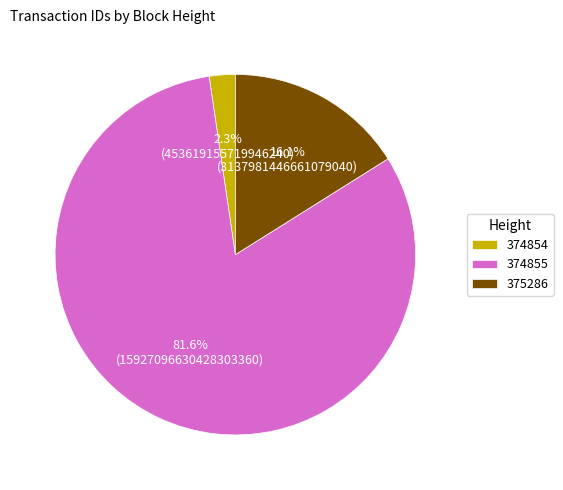

What portion of the pie excludes 375286?

83.9%